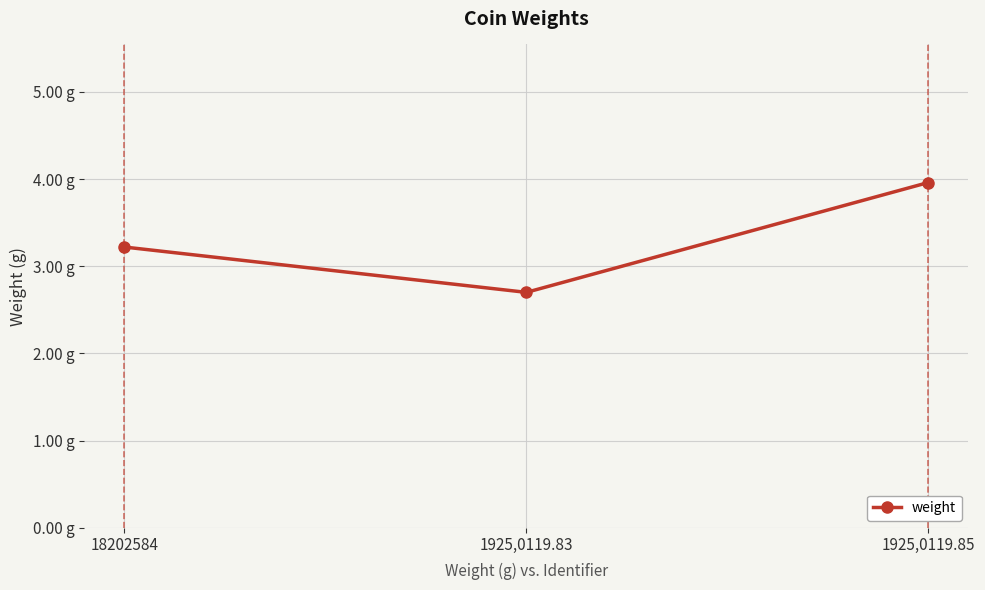

What is the value of the 3rd point from the left?

4.0